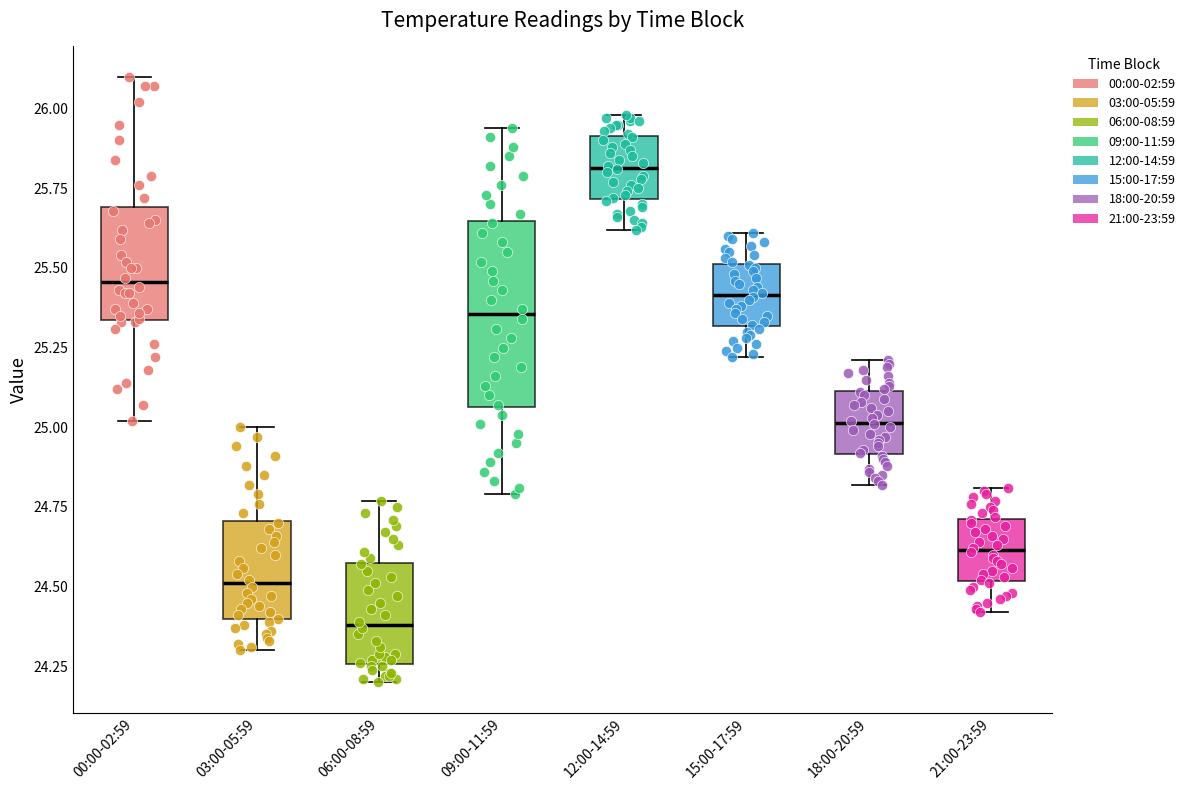

Which box has the lowest median line?

06:00-08:59